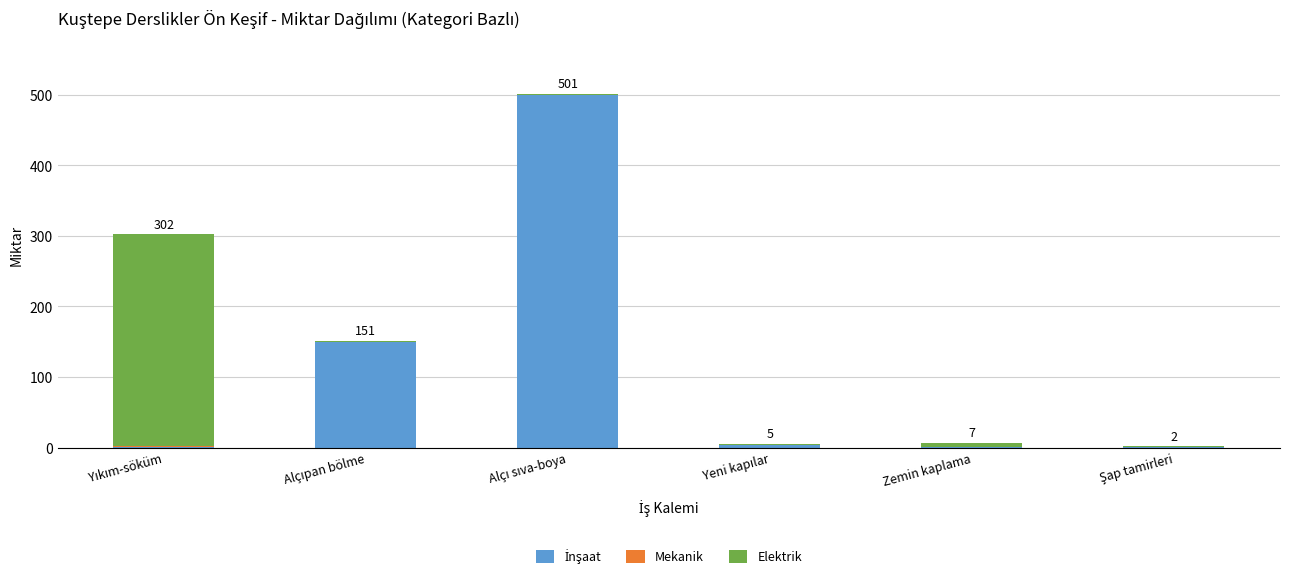

What is the sum of the İnşaat values at Şap tamirleri and Alçı sıva-boya?

501